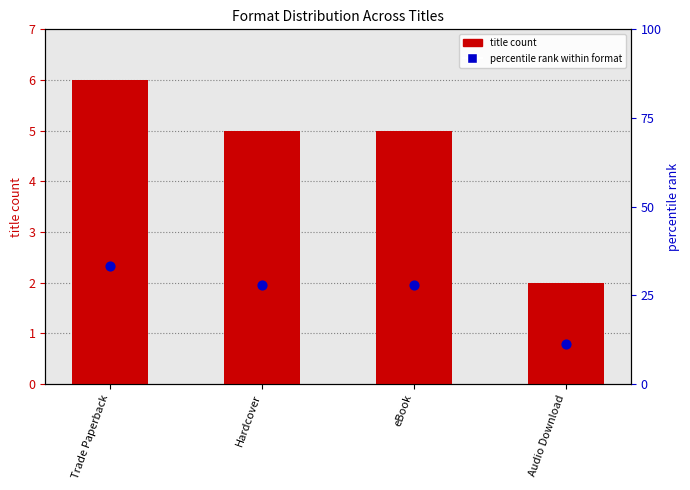

Which series has the largest total across all categories?

percentile rank within format